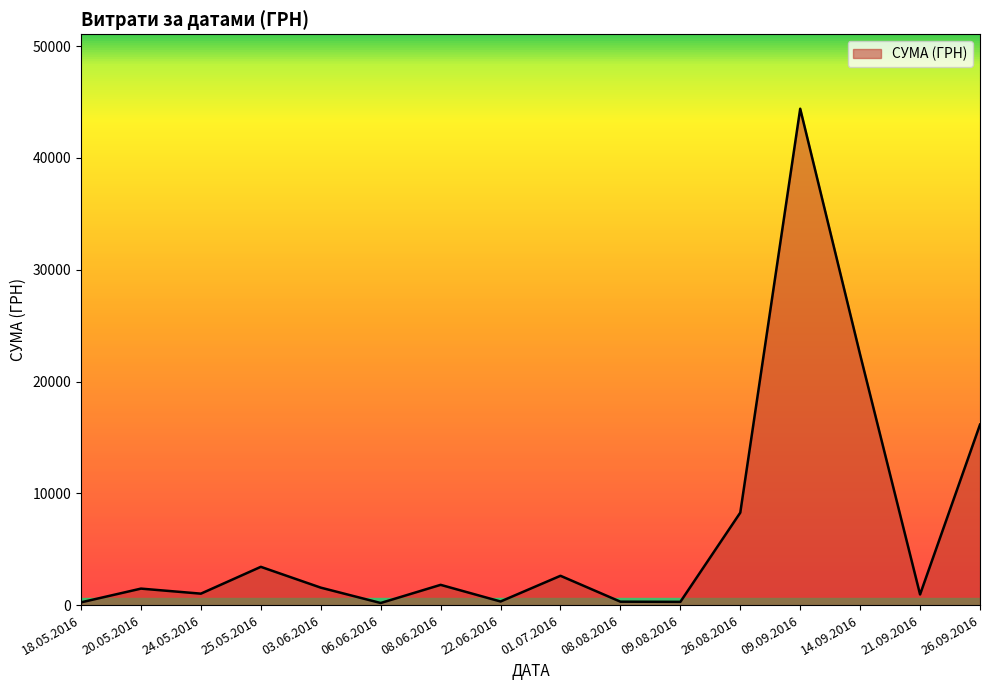

Does the chart have visible grid lines?

No